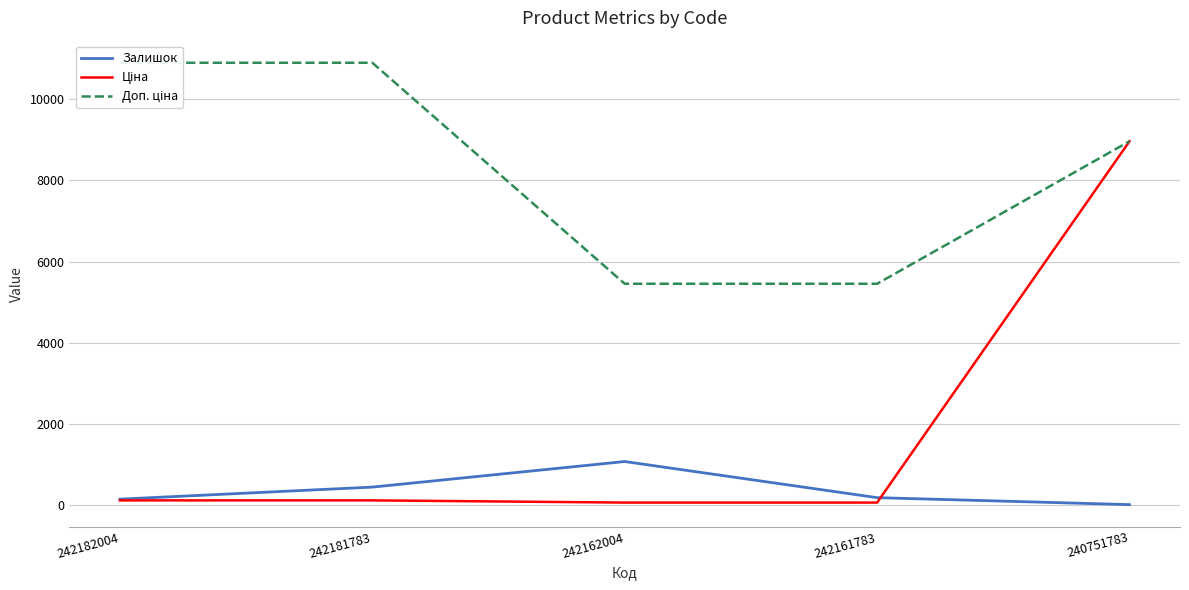

Rank the series by their maximum value, from highest to lowest.

Доп. ціна, Ціна, Залишок